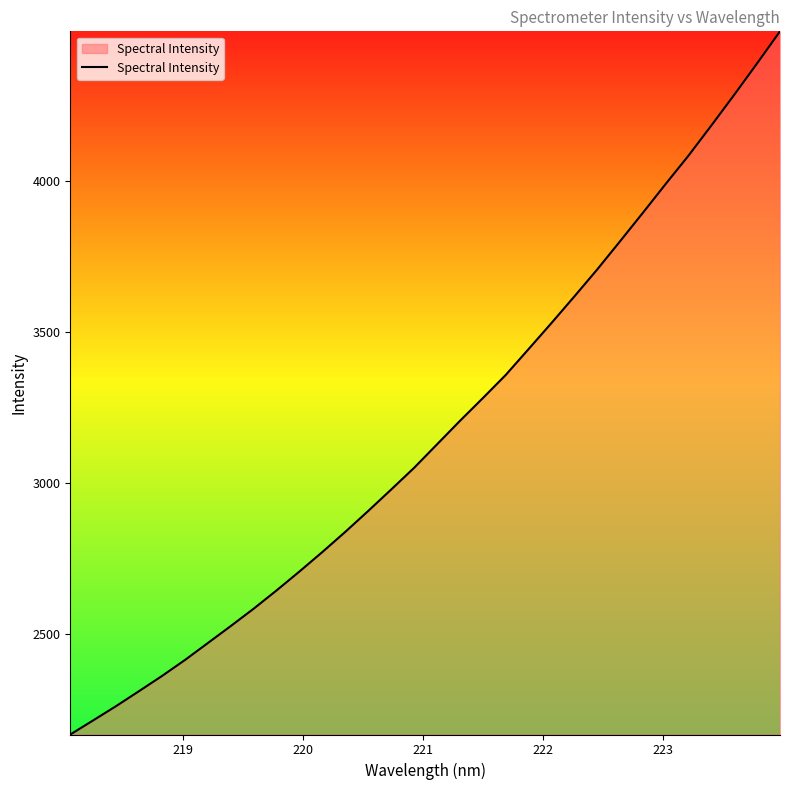

What is the minimum value shown in the chart?

2166.5